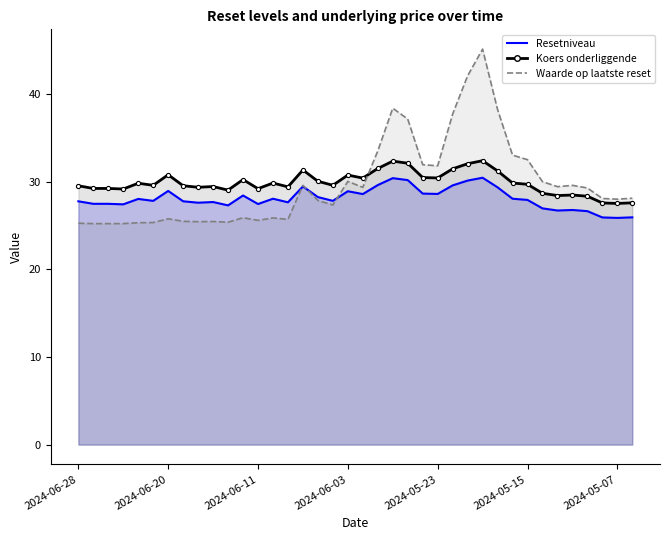

The value of Waarde op laatste reset at 2024-06-17 is 12.9. True or false?

False